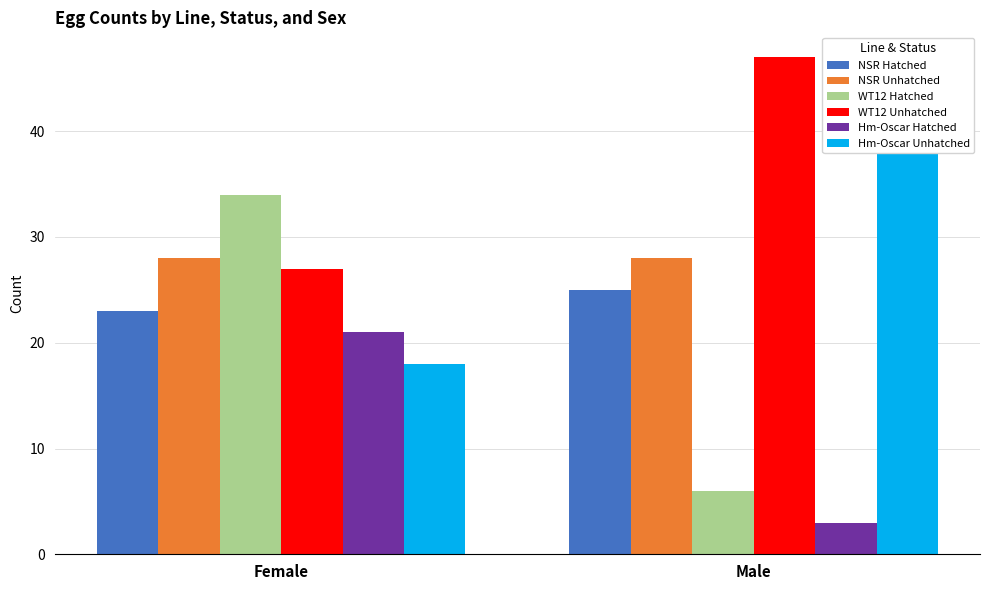

Which has a higher value, Male or Female?

Male